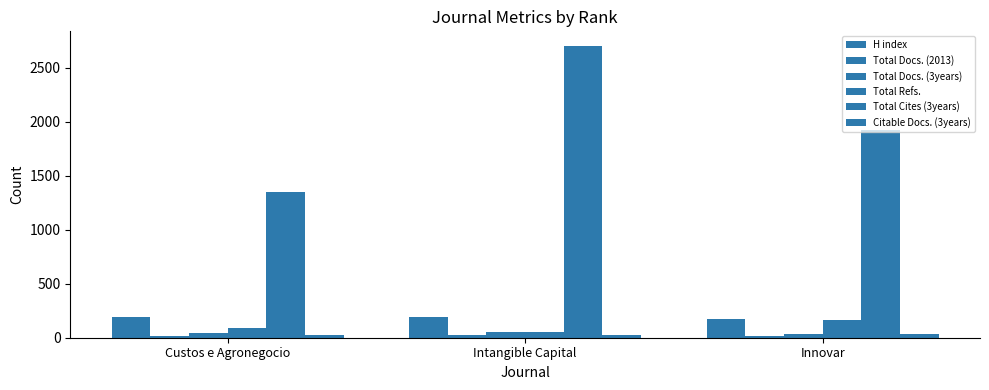

Does the chart contain any negative values?

No